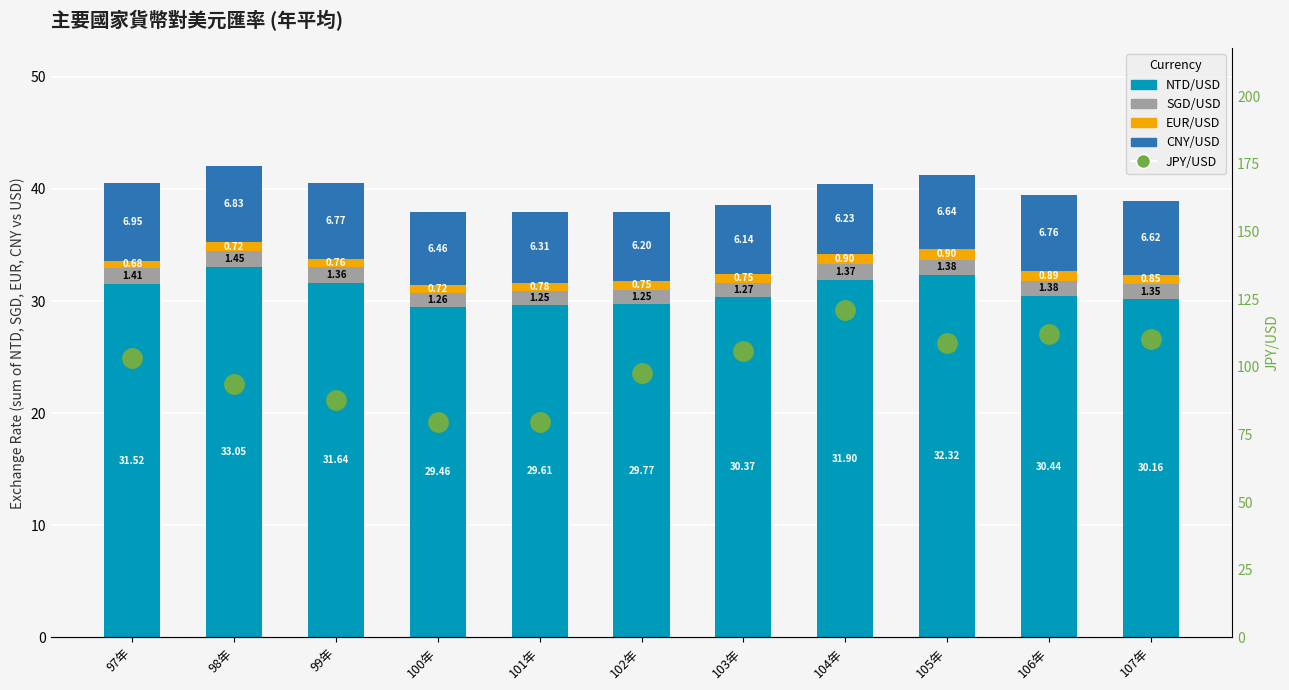

Reading left to right, transcribe all the data shown in this chart.

NTD/USD: 97年=31.5	98年=33.0	99年=31.6	100年=29.5	101年=29.6	102年=29.8	103年=30.4	104年=31.9	105年=32.3	106年=30.4	107年=30.2
SGD/USD: 97年=1.4	98年=1.5	99年=1.4	100年=1.3	101年=1.2	102年=1.3	103年=1.3	104年=1.4	105年=1.4	106年=1.4	107年=1.3
EUR/USD: 97年=0.7	98年=0.7	99年=0.8	100年=0.7	101年=0.8	102年=0.8	103年=0.8	104年=0.9	105年=0.9	106年=0.9	107年=0.8
CNY/USD: 97年=6.9	98年=6.8	99年=6.8	100年=6.5	101年=6.3	102年=6.2	103年=6.1	104年=6.2	105年=6.6	106年=6.8	107年=6.6
JPY/USD: 97年=103.4	98年=93.6	99年=87.8	100年=79.8	101年=79.8	102年=97.6	103年=105.9	104年=121.0	105年=108.8	106年=112.2	107年=110.4